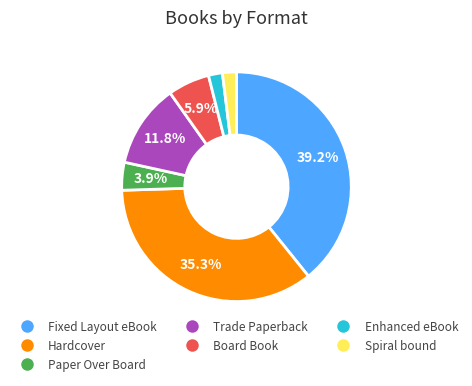

To the nearest percent, what is the combined percentage of Spiral bound and Hardcover?

37%